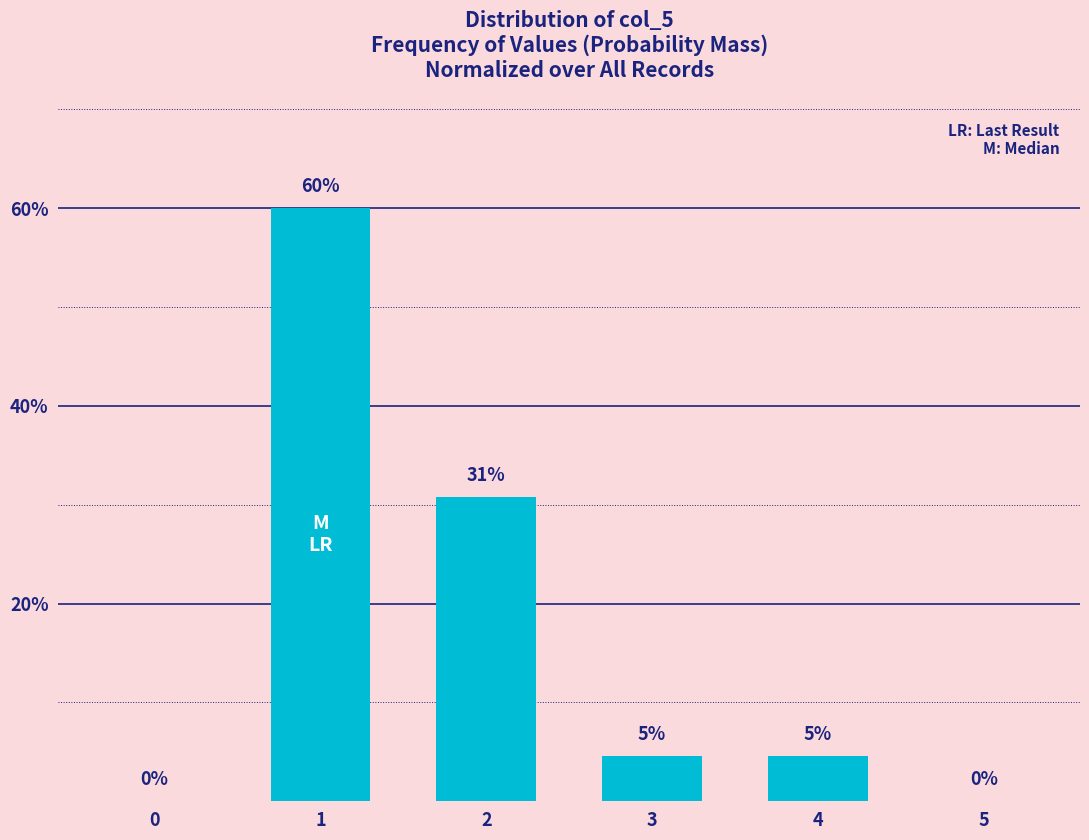

True or false: the data shows 60.0 at 1.

True